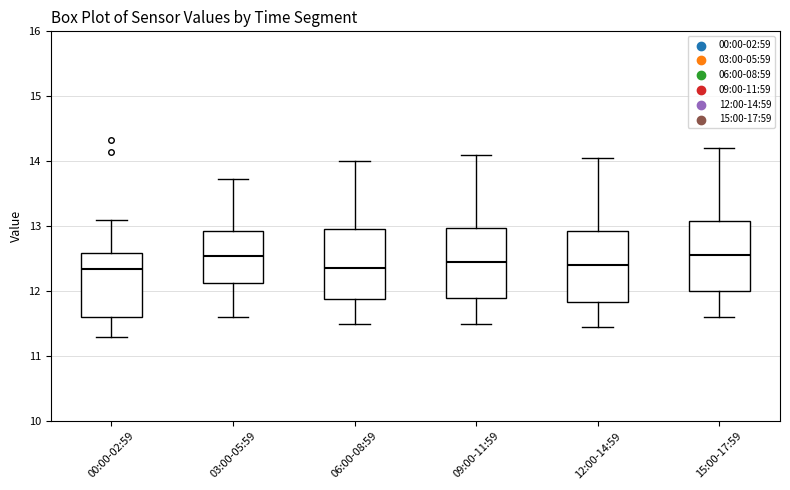

Reading left to right, read every box against the y-axis: the position of its median line, the range the box covers, and the ends of its whiskers. The values are not printed on the chart, so give them approximately, as read against the axis.

00:00-02:59: median 12.3, box 11.6 to 12.6, whiskers 11.3 to 13.1
03:00-05:59: median 12.5, box 12.1 to 12.9, whiskers 11.6 to 13.7
06:00-08:59: median 12.4, box 11.9 to 13.0, whiskers 11.5 to 14.0
09:00-11:59: median 12.5, box 11.9 to 13.0, whiskers 11.5 to 14.1
12:00-14:59: median 12.4, box 11.8 to 12.9, whiskers 11.5 to 14.1
15:00-17:59: median 12.6, box 12.0 to 13.1, whiskers 11.6 to 14.2